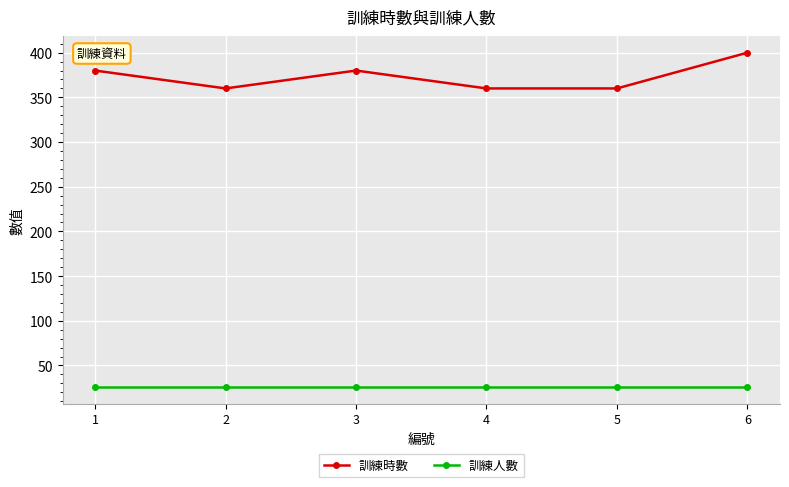

At which category does the chart reach its peak across all series?

6